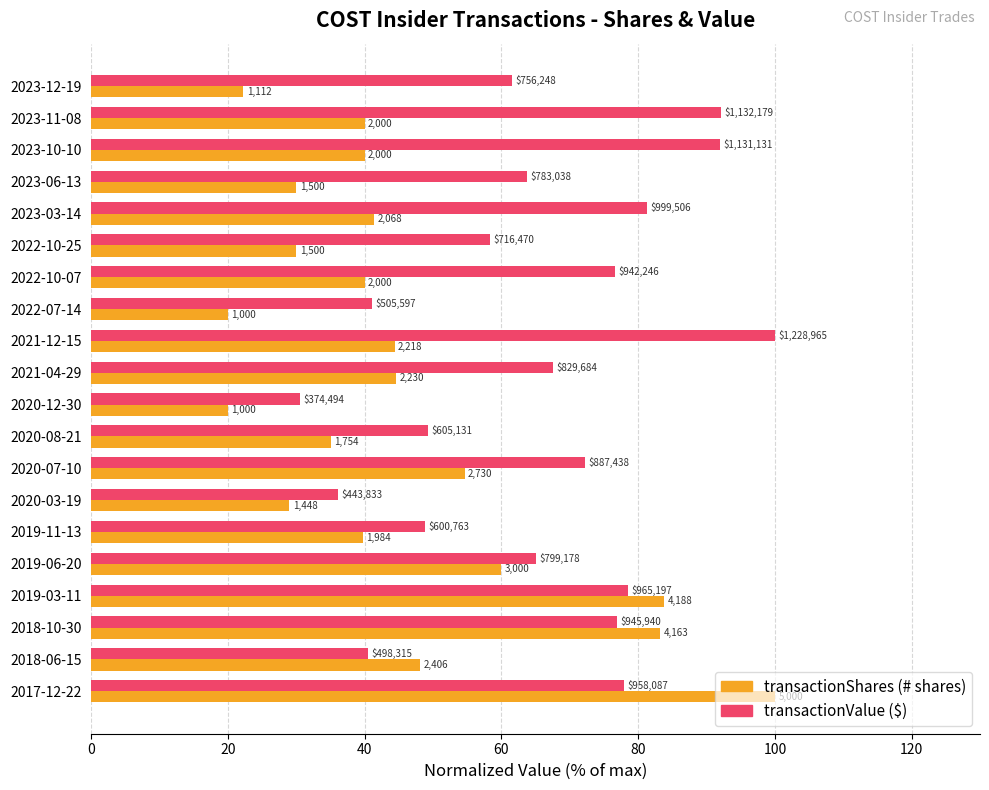

True or false: transactionShares has a value of 83.8 at 2019-03-11.

True